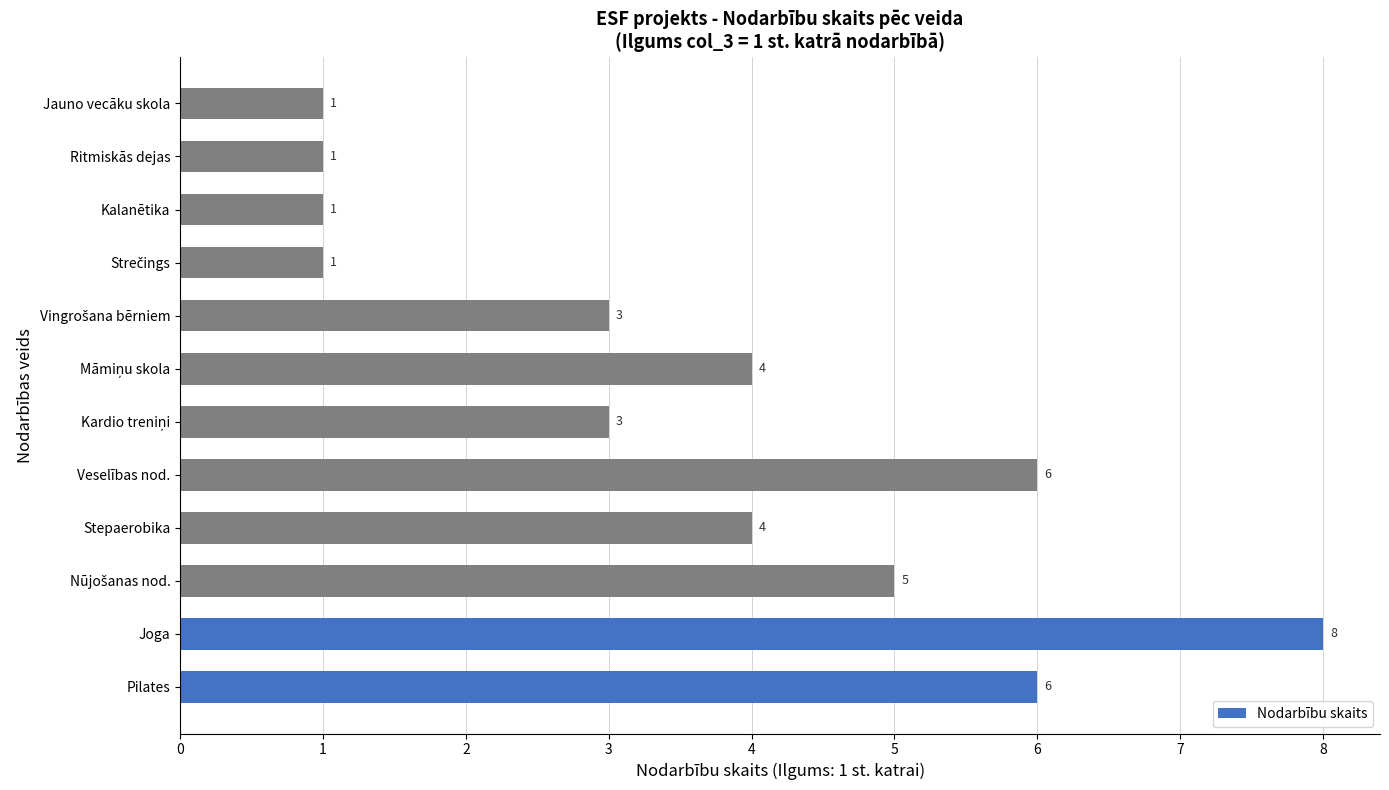

Is it true that the value at Joga is 13?

False